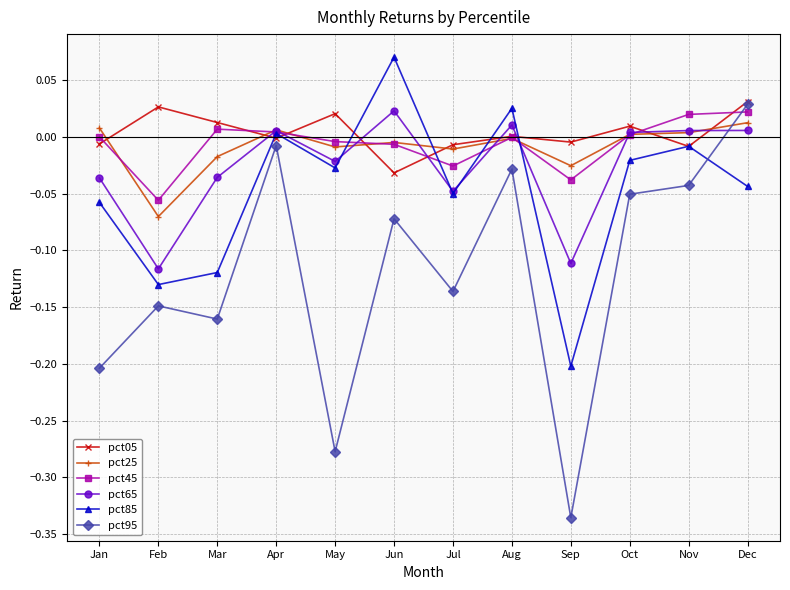

Where do pct95 and pct25 first cross each other?

Nov and Dec